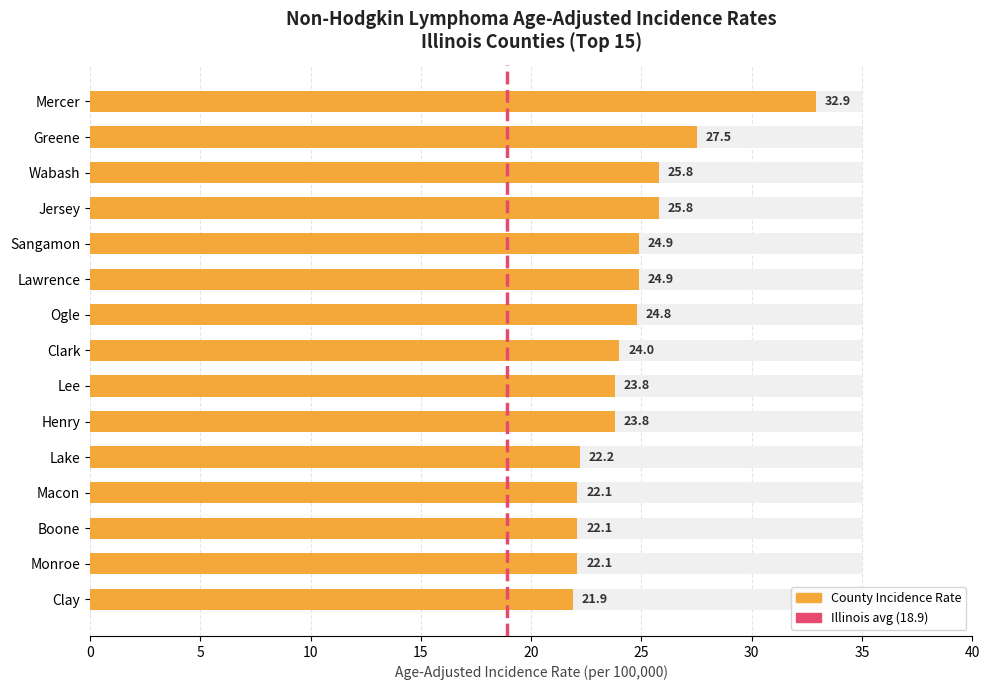

Is it true that the value at Lake is 22.2?

True